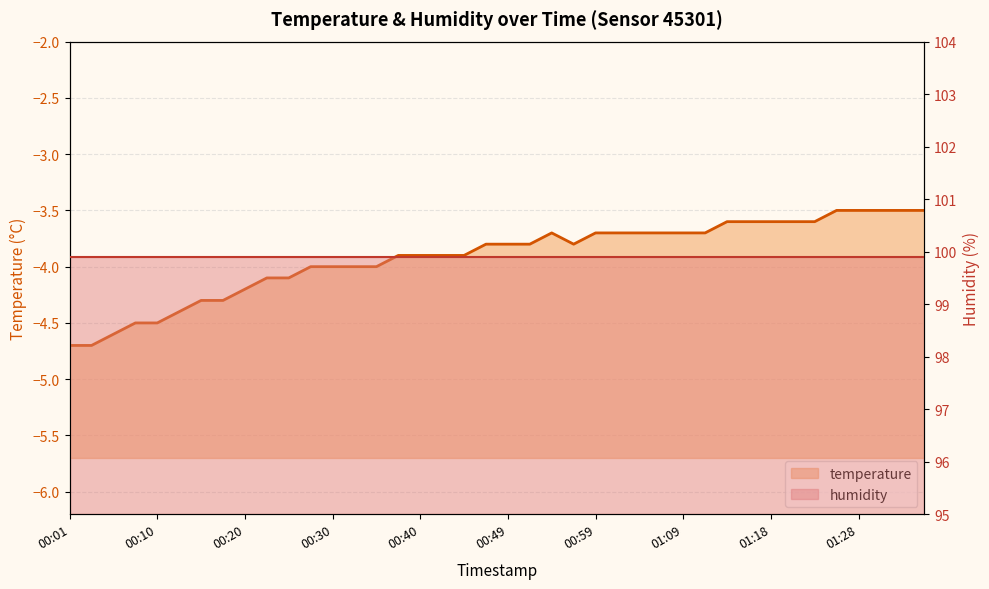

Is it true that the value at 00:25 is -4.1?

True